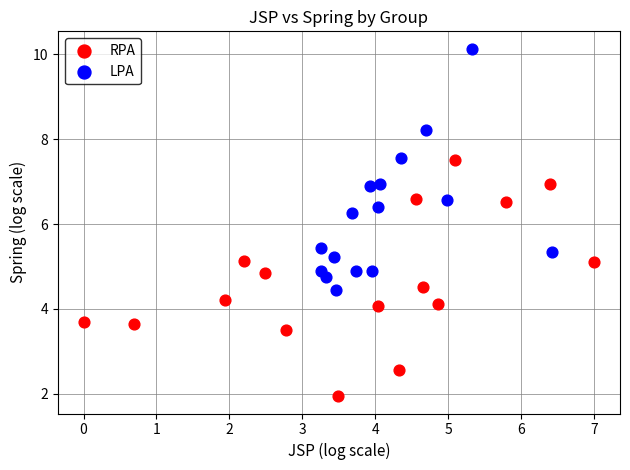

Which series contains the highest Y value?

LPA